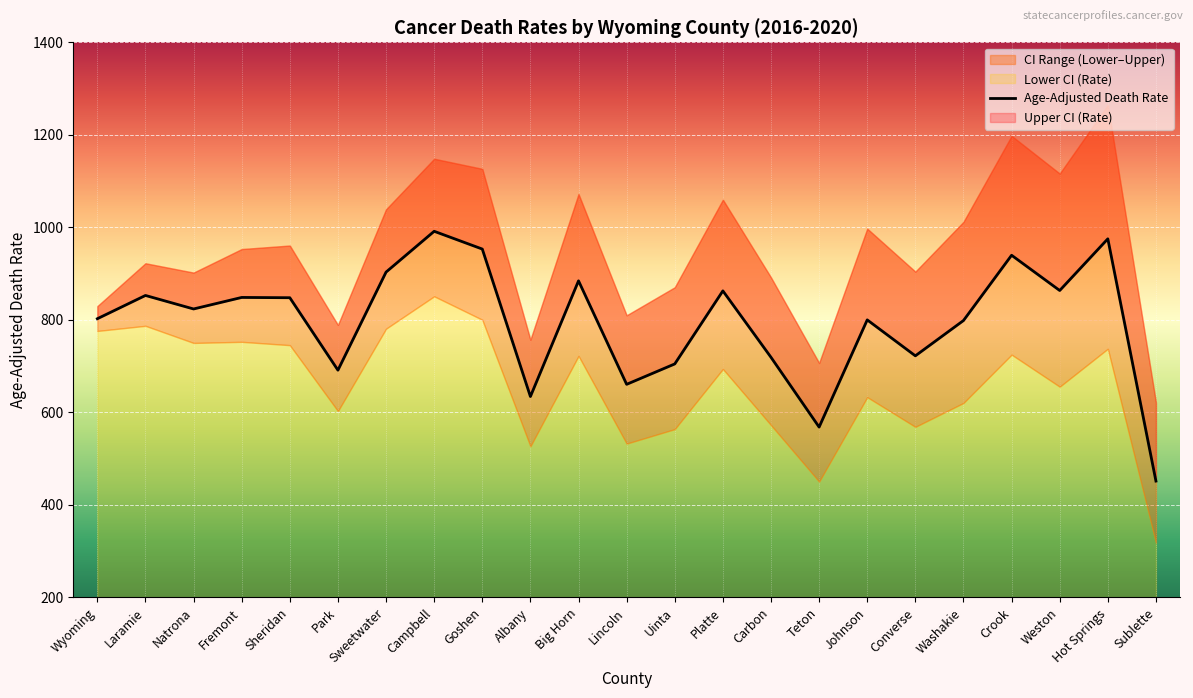

Read the Upper CI (Rate) value at Natrona.

902.2